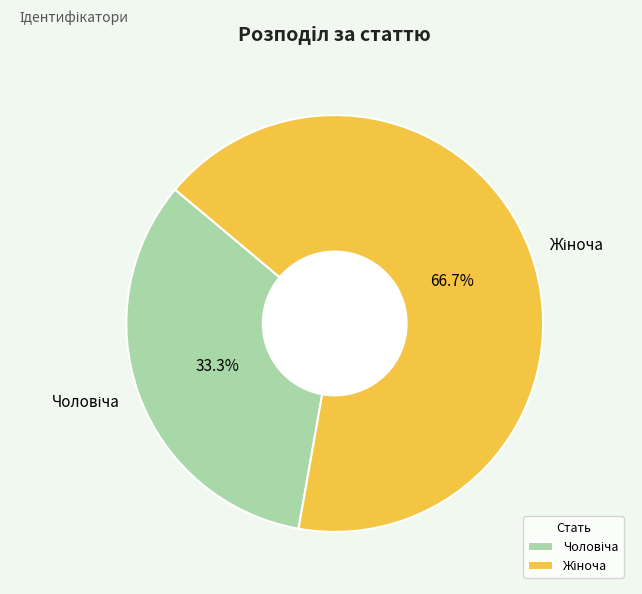

Is there a majority slice in this chart?

Yes